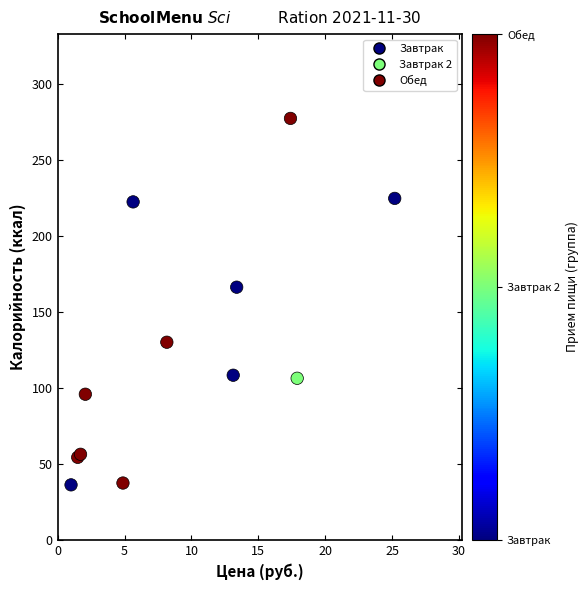

What Y value in the scatter plot is closest to 156?

166.2